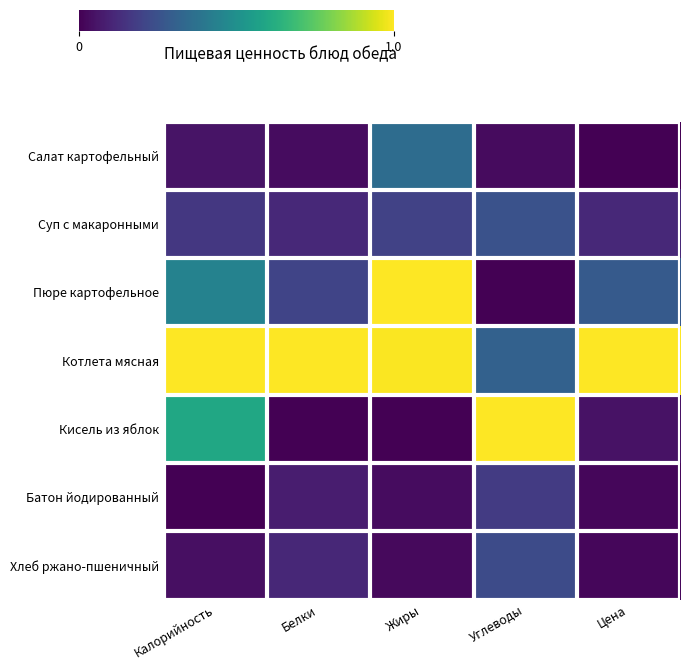

What is the total value across all series at Жиры?

2.6